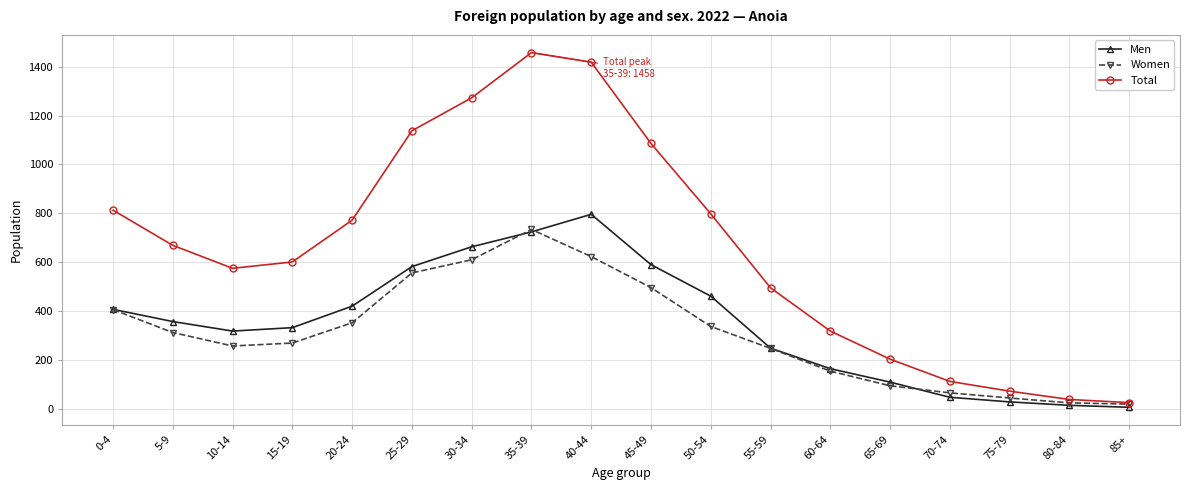

What is the value of the Total point at the 8th from the left?

1458